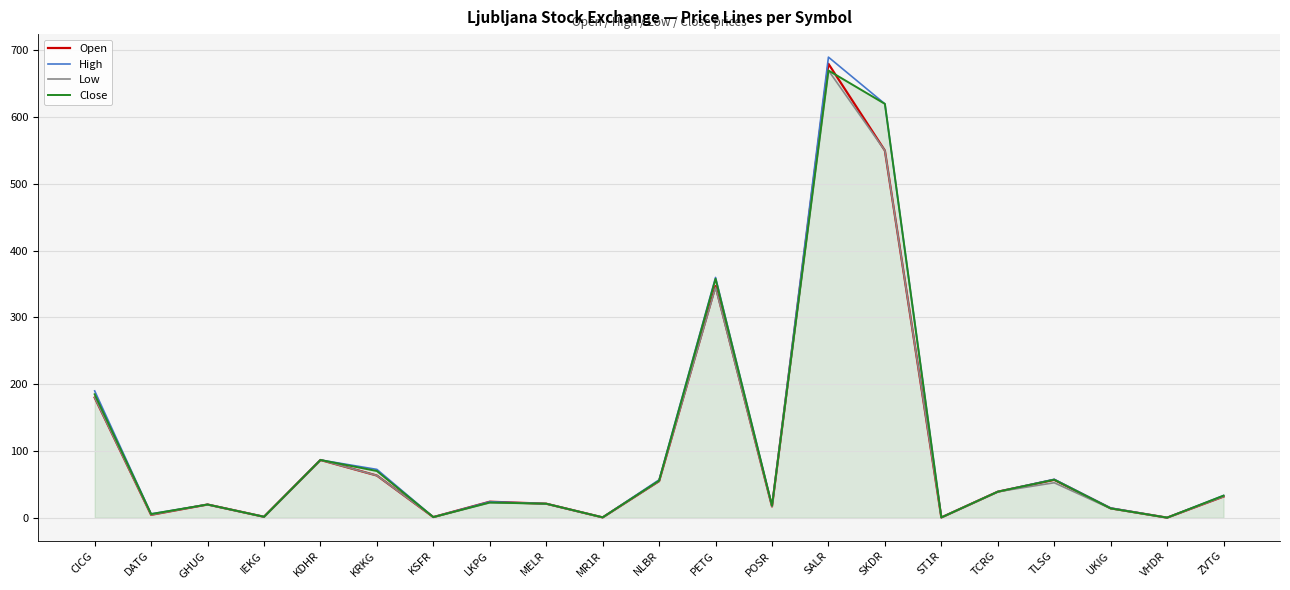

How many series are shown in this chart?

4